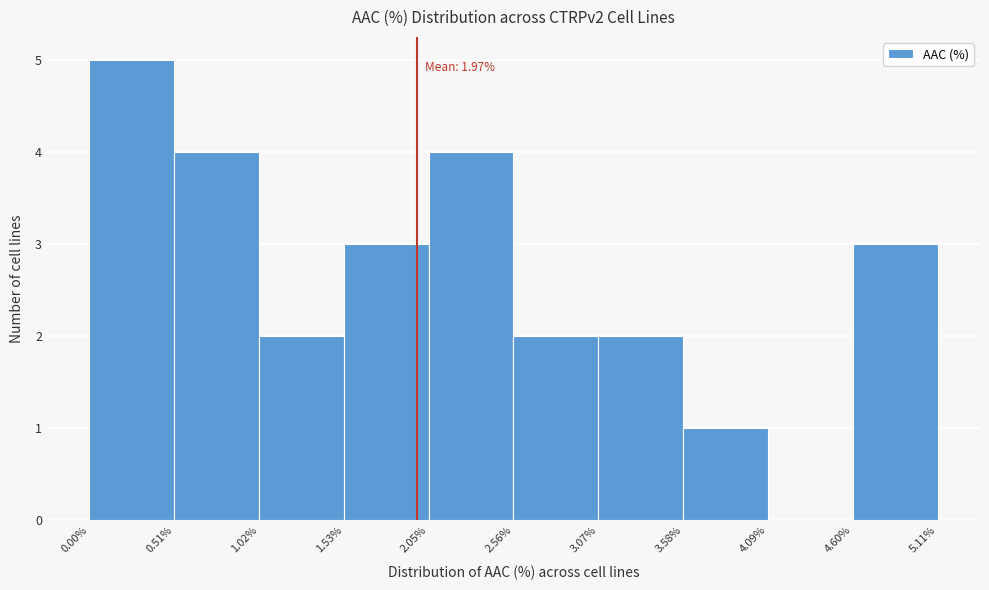

Which range on the x-axis has the tallest bar?

0.00% to 0.51%